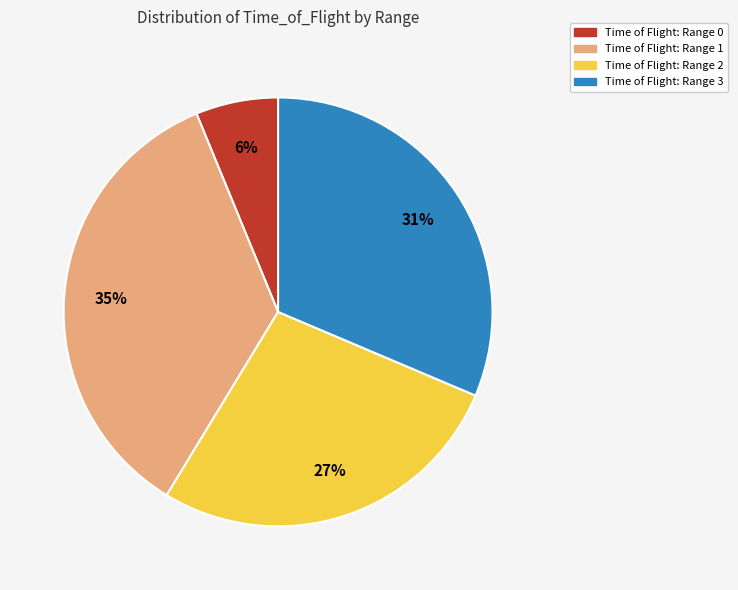

To the nearest percent, what is the average slice percentage?

25%